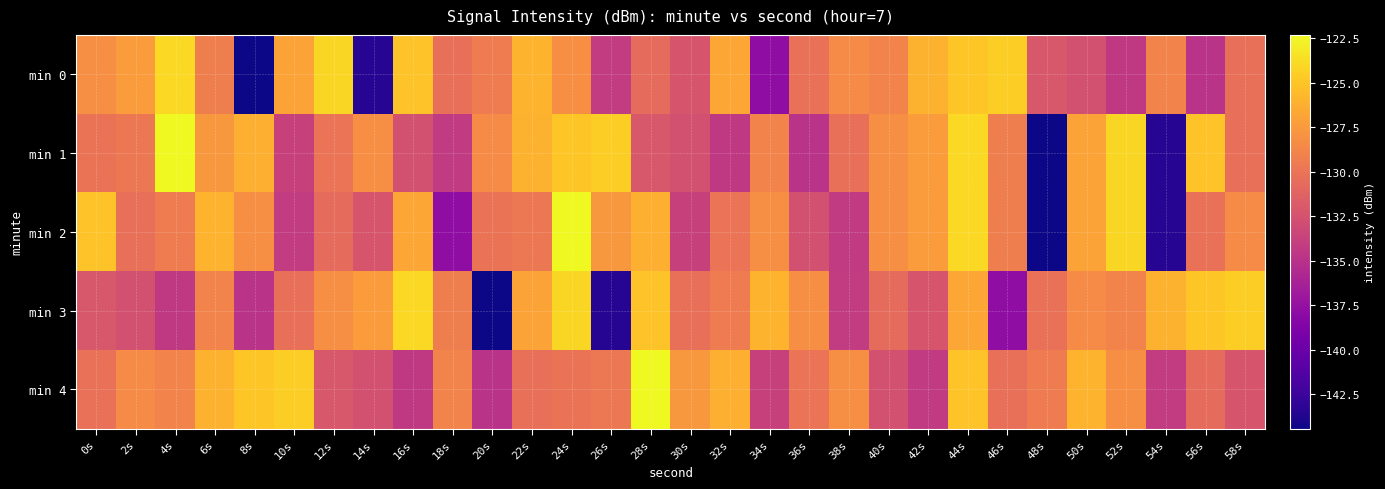

Which series has the largest range (max minus min)?

min 1